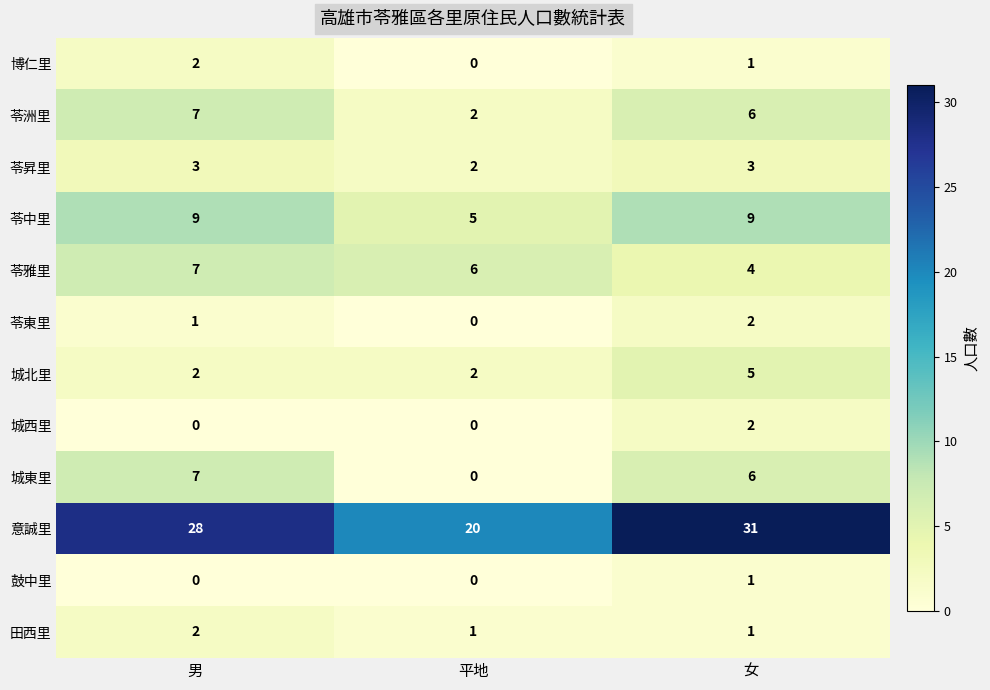

What value does the 城東里 series have at 男?

7